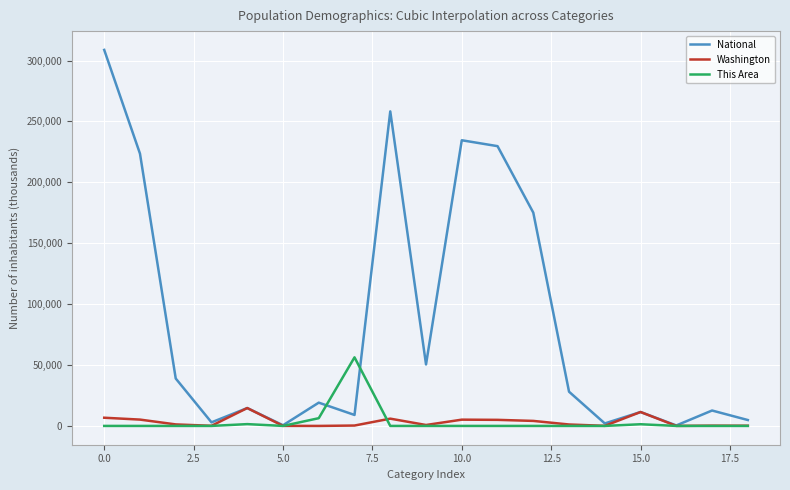

How many lines are shown in the chart?

3